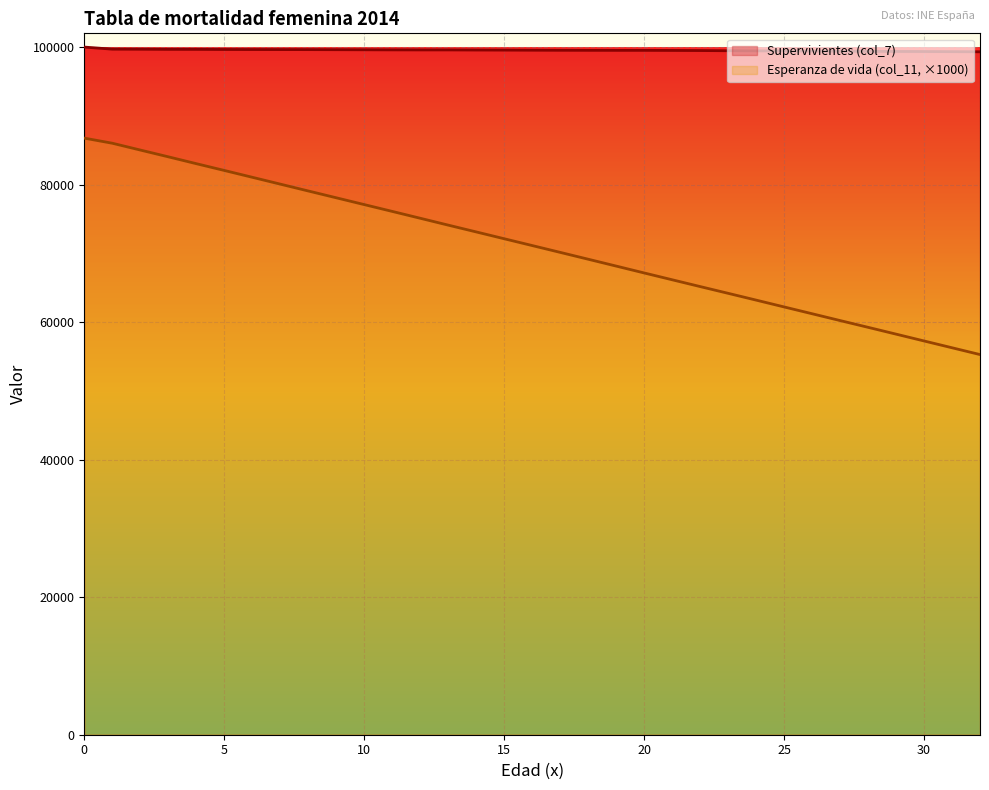

True or false: Supervivientes (col_7) and Esperanza de vida (col_11) intersect in this chart.

False